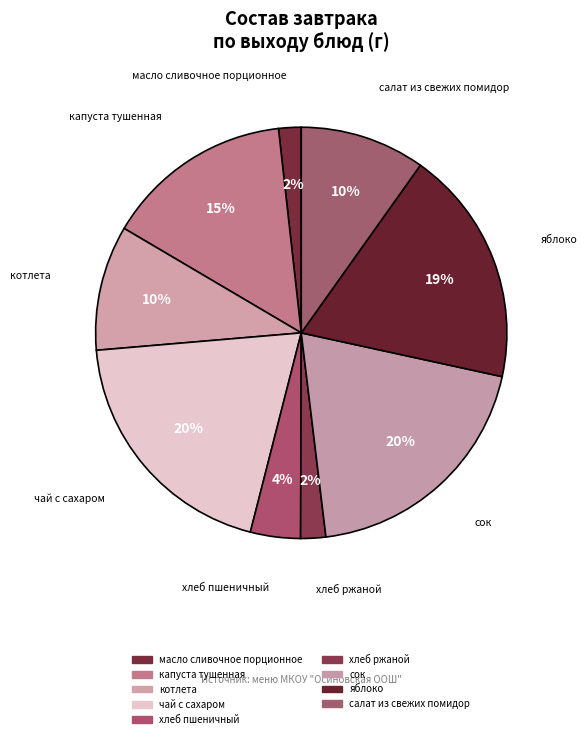

How many slices are in this pie chart?

9